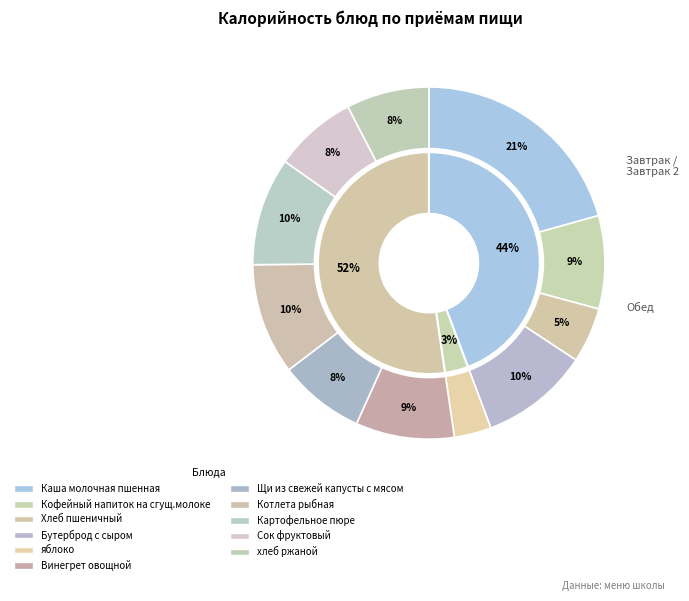

How many slices are in this pie chart?

11